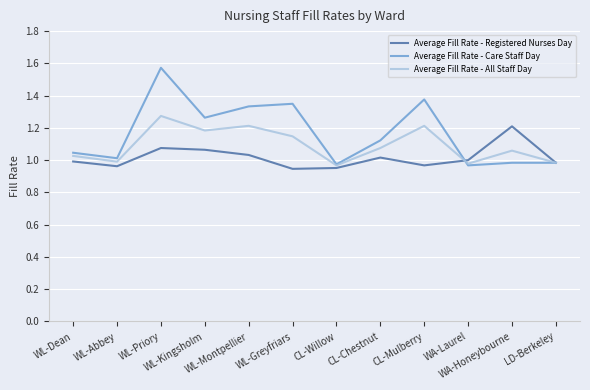

How many categories are shown in the chart?

12